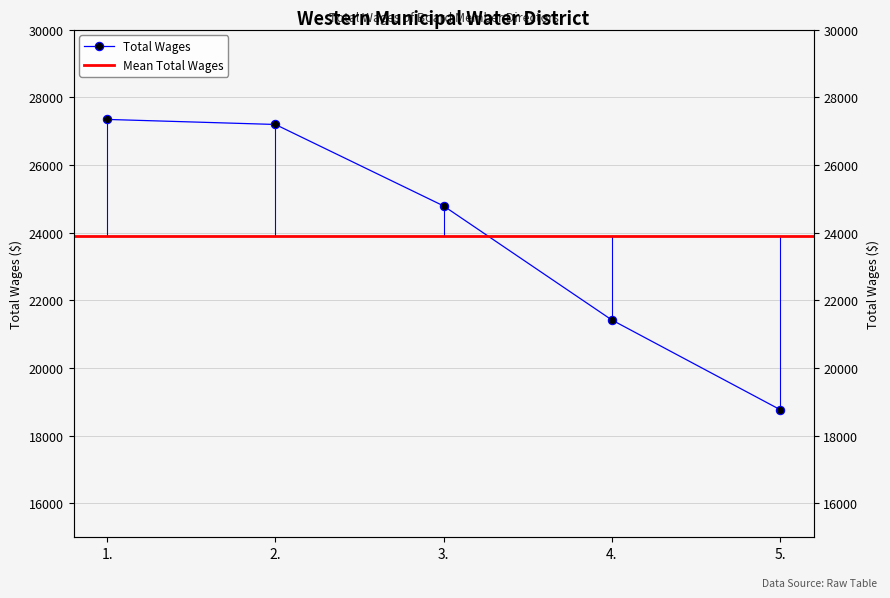

What is the greatest value displayed?

27345